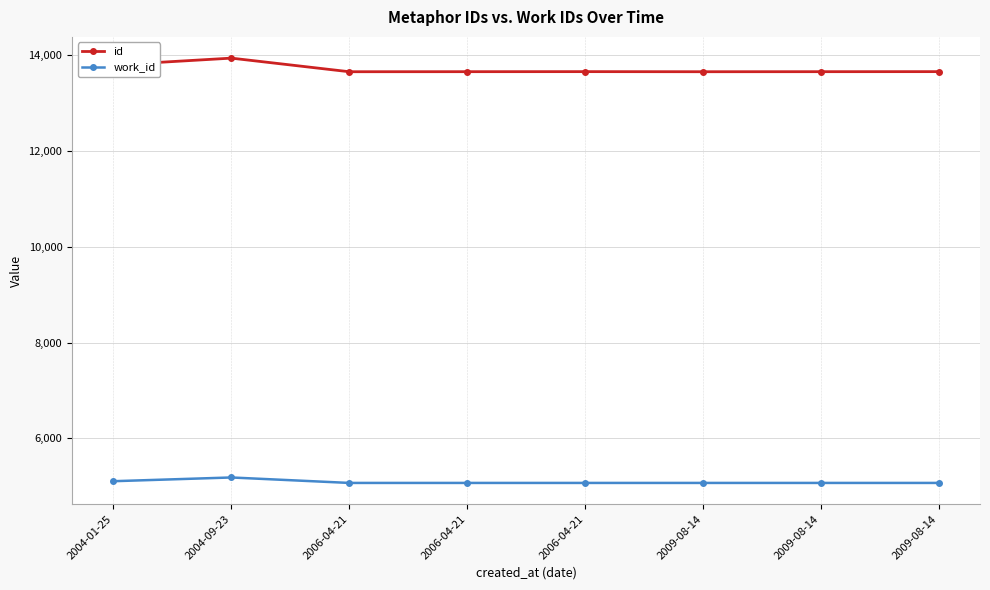

How many series are shown in this chart?

2